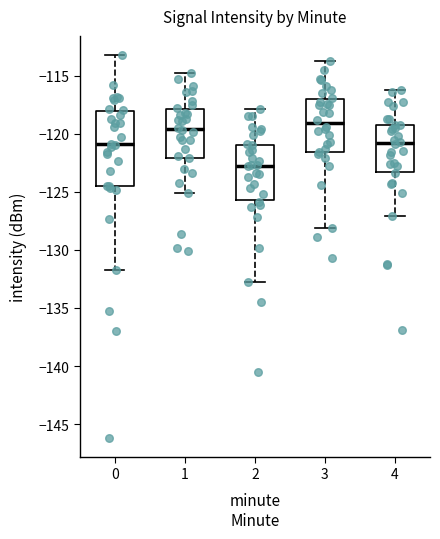

Reading left to right, transcribe this box plot: for each box, give where its median line is, the range the box spans, and where its two whiskers end, as read against the y-axis. The values are not printed on the chart, so give them approximately, as read against the axis.

0: median -121.0, box -124.5 to -118.0, whiskers -131.5 to -113.0
1: median -119.5, box -122.0 to -118.0, whiskers -125.0 to -115.0
2: median -122.5, box -125.5 to -121.0, whiskers -133.0 to -118.0
3: median -119.0, box -121.5 to -117.0, whiskers -128.0 to -113.5
4: median -121.0, box -123.0 to -119.0, whiskers -127.0 to -116.0